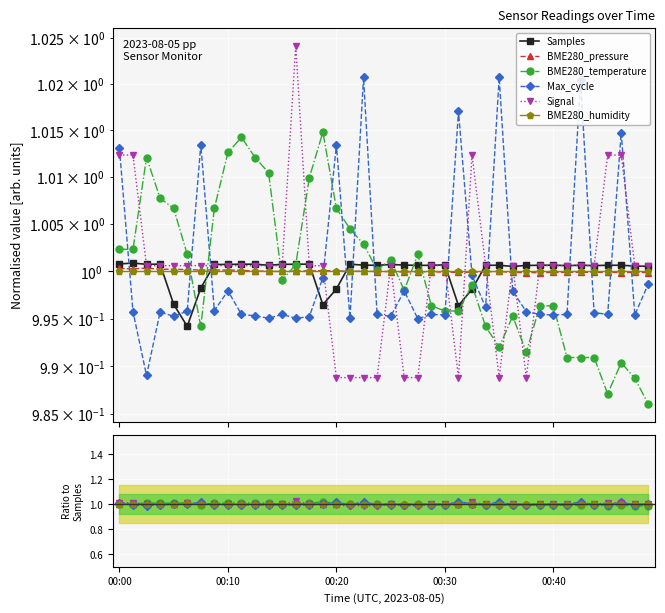

What are all the series names shown in the legend?

Samples, BME280_pressure, BME280_temperature, Max_cycle, Signal, BME280_humidity